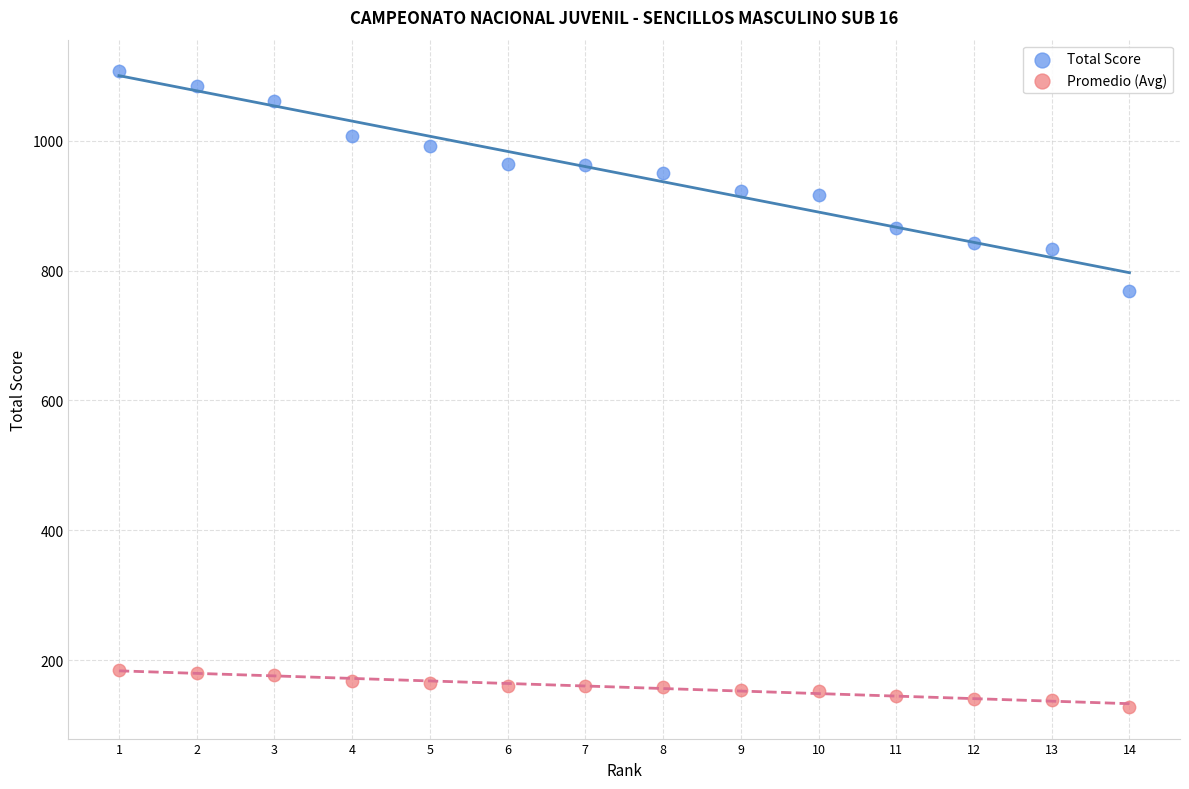

Across all data points, what is the range of Y values (max minus min)?

979.0